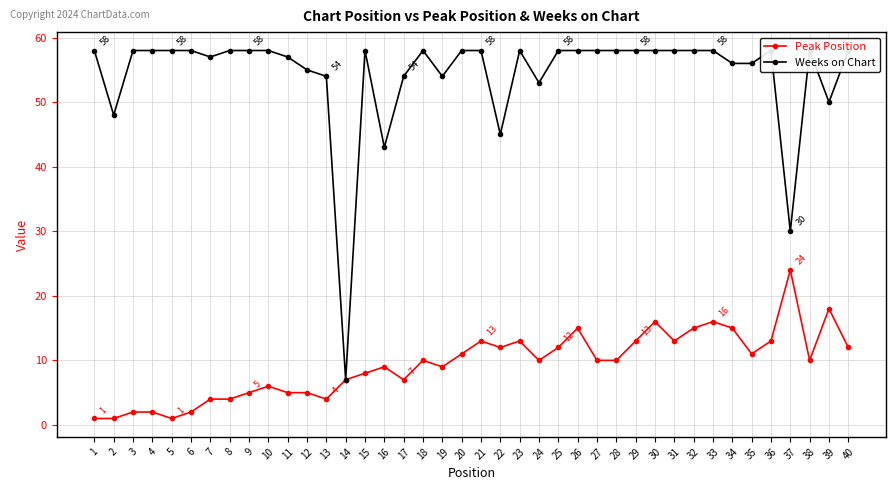

At which category does the chart reach its peak across all series?

1